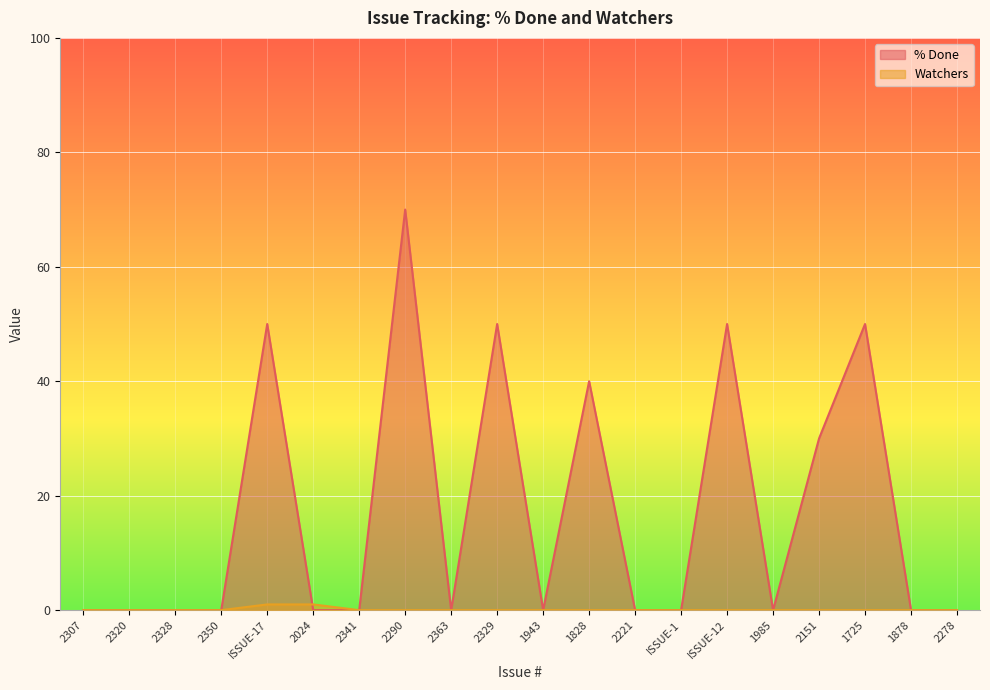

Which category has the highest value in the Watchers series?

ISSUE-17